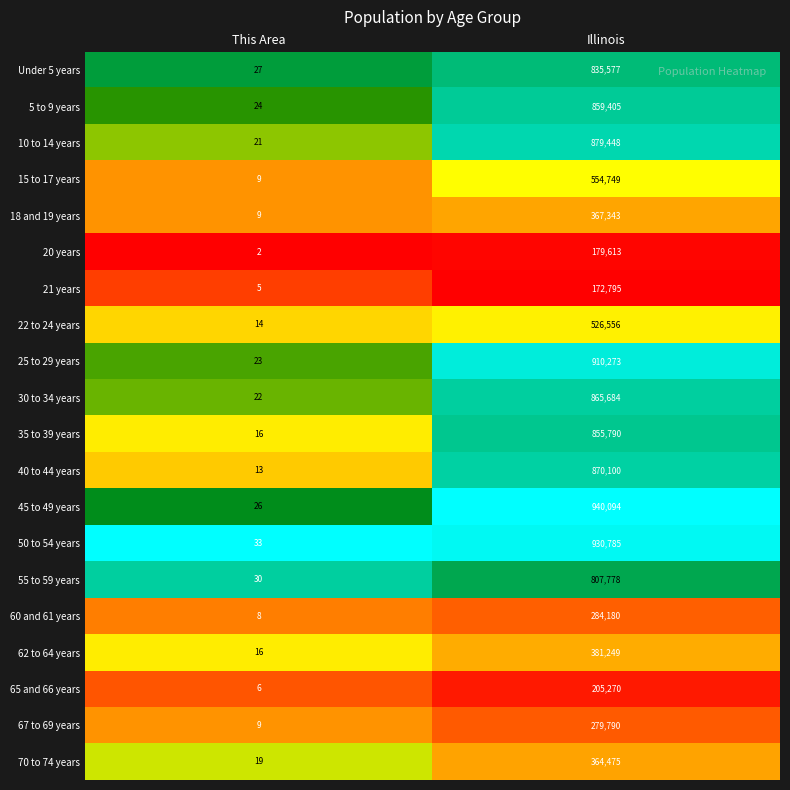

Is it true that 50 to 54 years equals 930785 at Illinois?

True